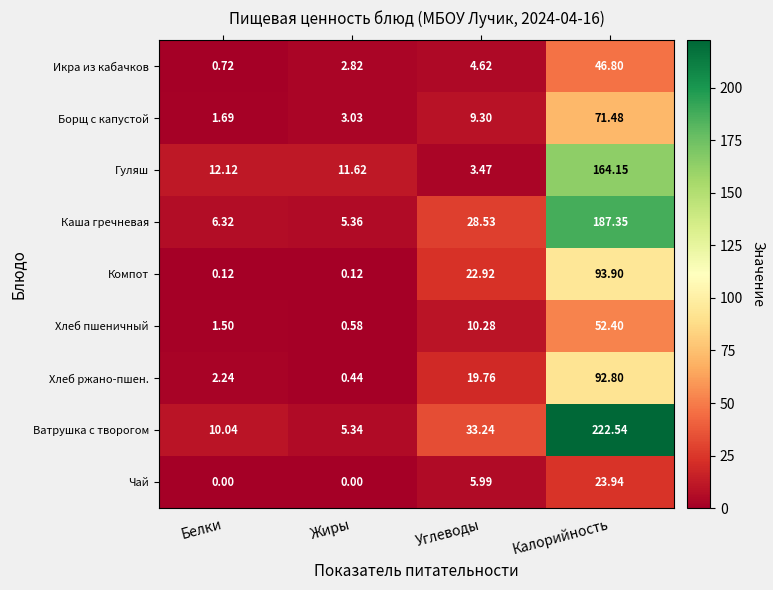

Which category has the highest value across all series?

Калорийность